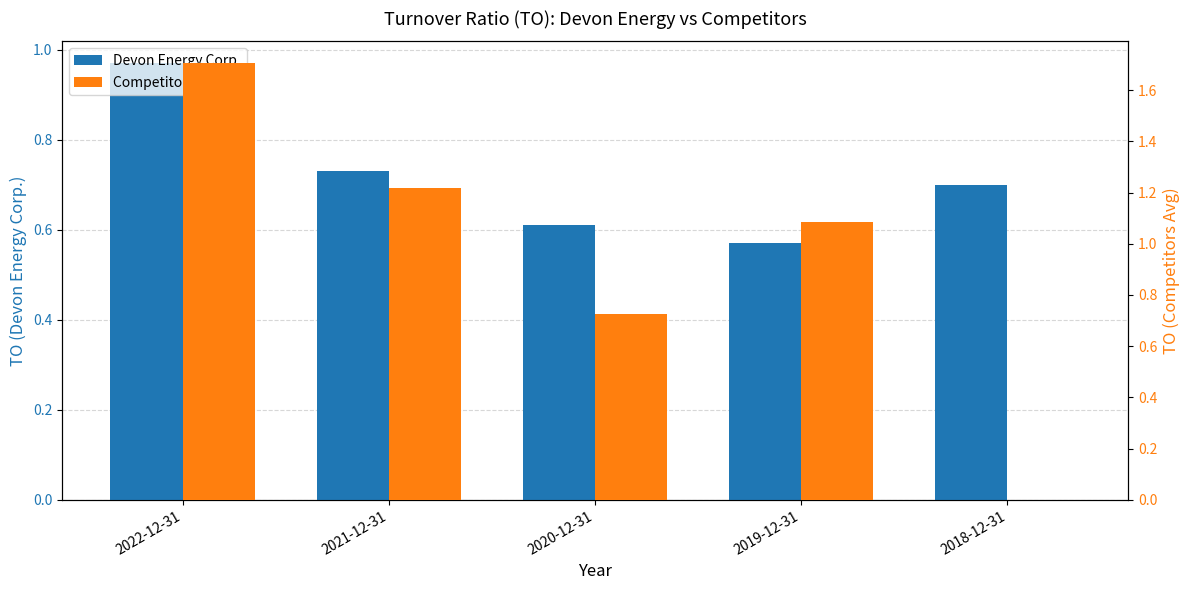

List the labels in order of Devon Energy Corp. value, largest first.

2022-12-31, 2021-12-31, 2018-12-31, 2020-12-31, 2019-12-31